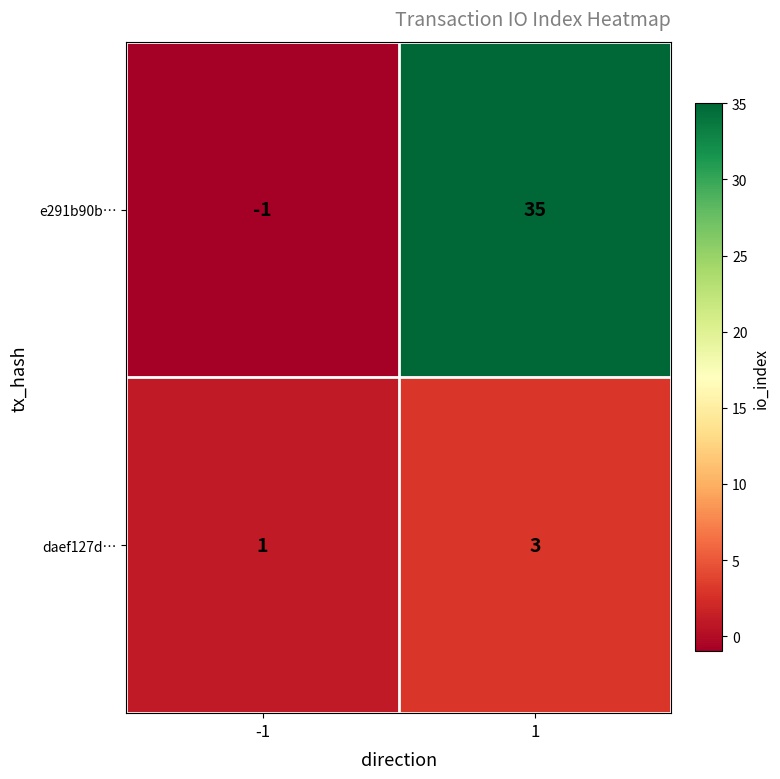

What value does the daef127d… series have at 1?

3